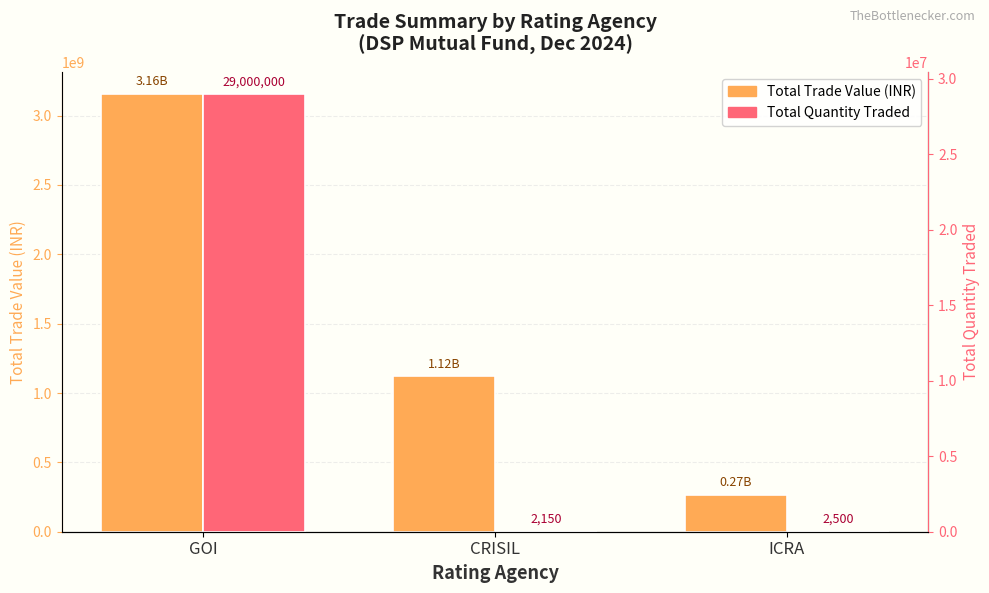

What is the difference between the highest and lowest values at CRISIL?

1119466746.6